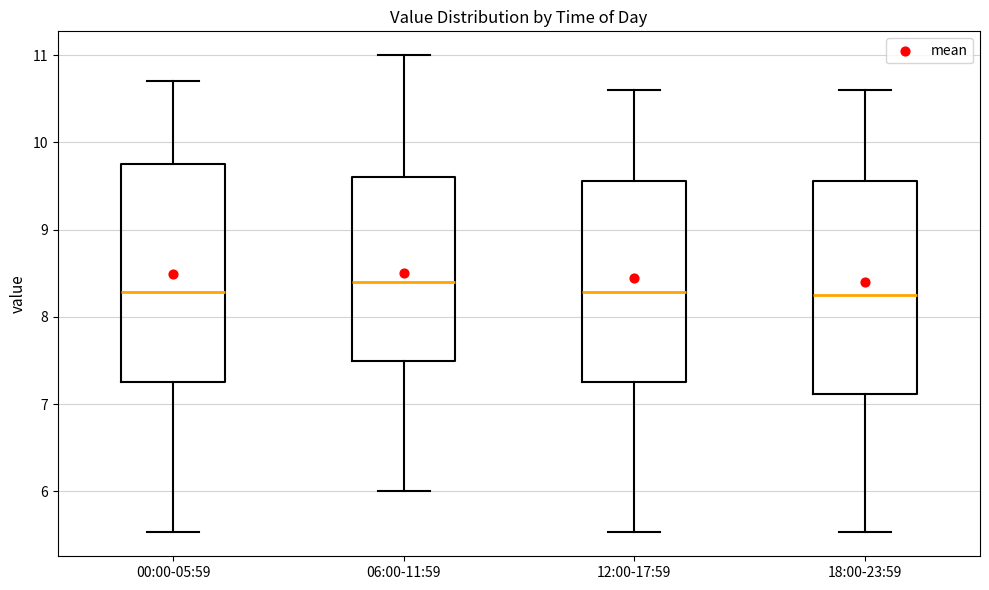

Reading left to right, read every box against the y-axis: the position of its median line, the range the box covers, and the ends of its whiskers. The values are not printed on the chart, so give them approximately, as read against the axis.

00:00-05:59: median 8.3, box 7.3 to 9.8, whiskers 5.5 to 10.7
06:00-11:59: median 8.4, box 7.5 to 9.6, whiskers 6.0 to 11.0
12:00-17:59: median 8.3, box 7.3 to 9.6, whiskers 5.5 to 10.6
18:00-23:59: median 8.3, box 7.1 to 9.6, whiskers 5.5 to 10.6